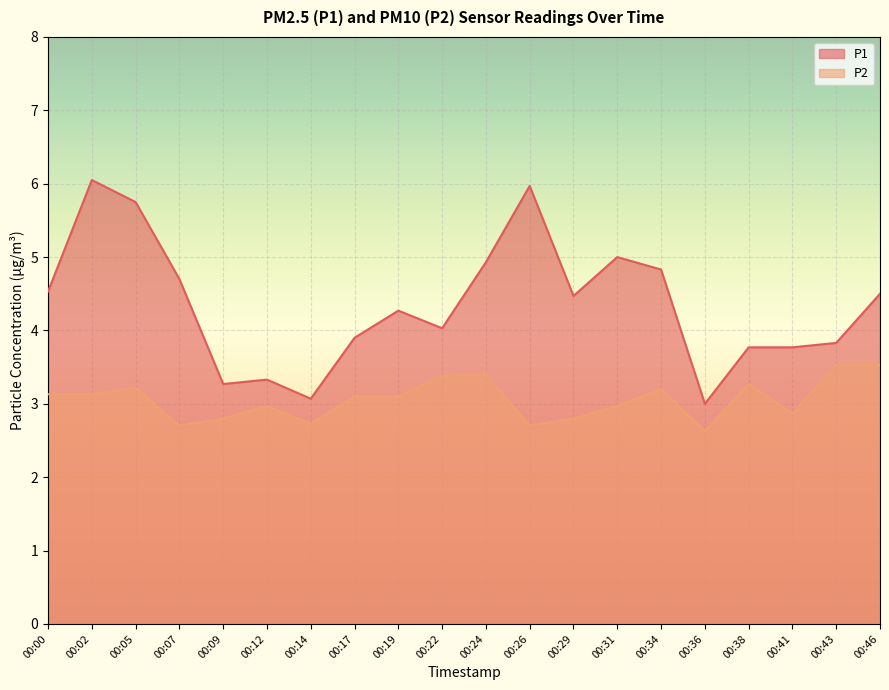

Reading right to left, list all the values displayed in this chart.

P1: 00:46=4.5	00:43=3.8	00:41=3.8	00:38=3.8	00:36=3.0	00:34=4.8	00:31=5.0	00:29=4.5	00:26=6.0	00:24=4.9	00:22=4.0	00:19=4.3	00:17=3.9	00:14=3.1	00:12=3.3	00:09=3.3	00:07=4.7	00:05=5.8	00:02=6.0	00:00=4.5
P2: 00:46=3.5	00:43=3.5	00:41=2.9	00:38=3.3	00:36=2.6	00:34=3.2	00:31=3.0	00:29=2.8	00:26=2.7	00:24=3.4	00:22=3.4	00:19=3.1	00:17=3.1	00:14=2.7	00:12=3.0	00:09=2.8	00:07=2.7	00:05=3.2	00:02=3.1	00:00=3.1